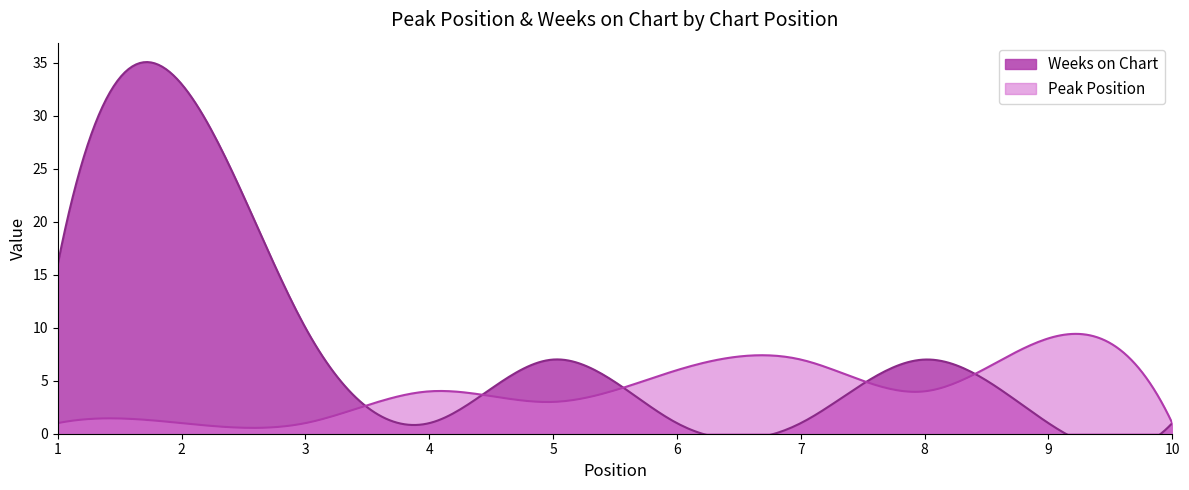

Is the value of Weeks on Chart at 7 greater than the value of Peak Position at 1?

No